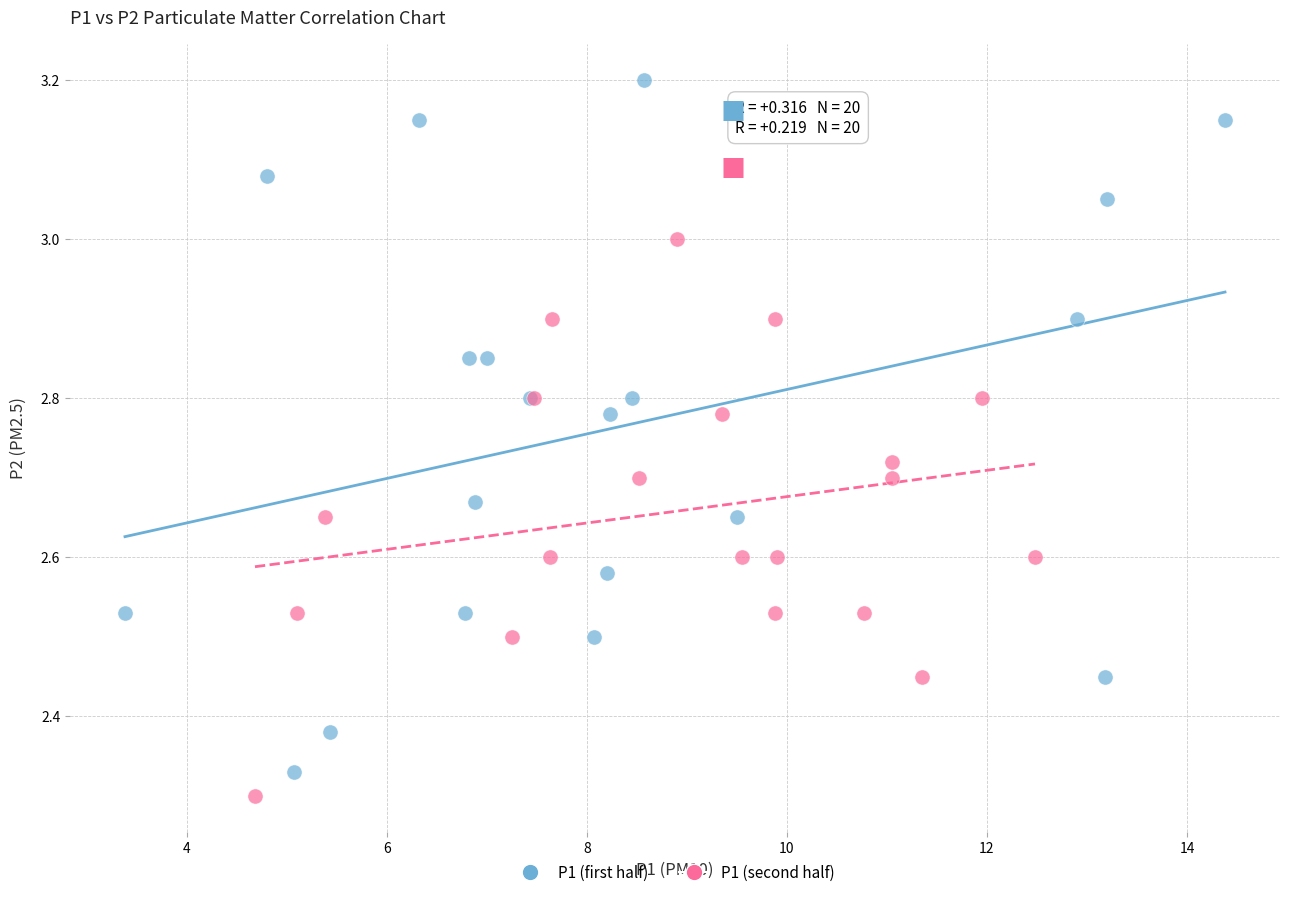

Which series has the largest Y range (max minus min)?

P1 (first half)